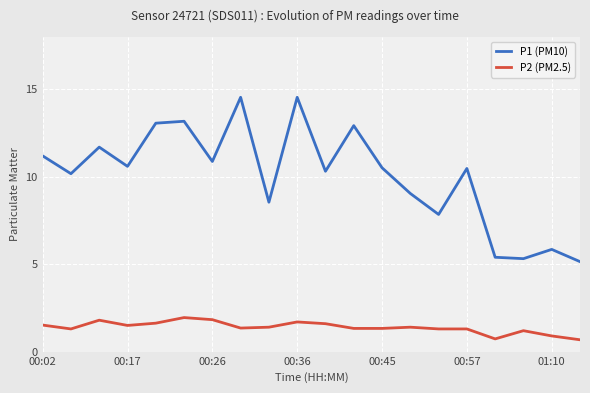

What is the difference between the maximum and minimum values in the P2 (PM2.5) series?

1.3